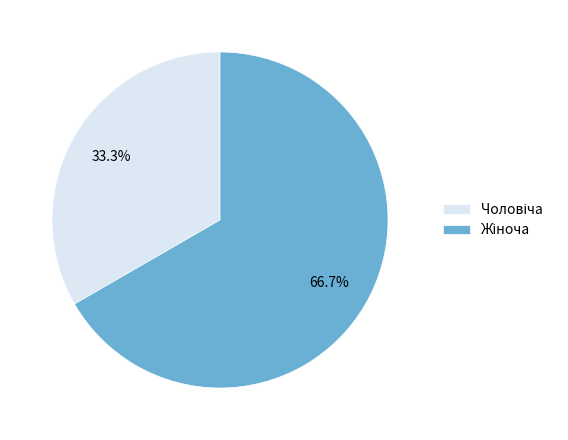

Is there a majority slice in this chart?

Yes